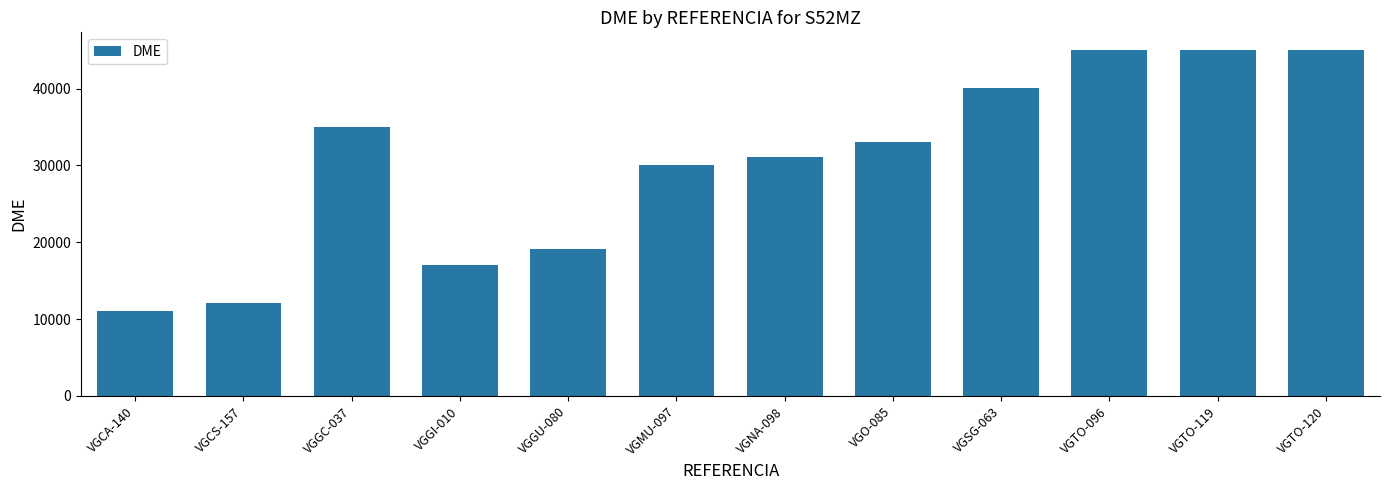

What is the sum of all values?

363633